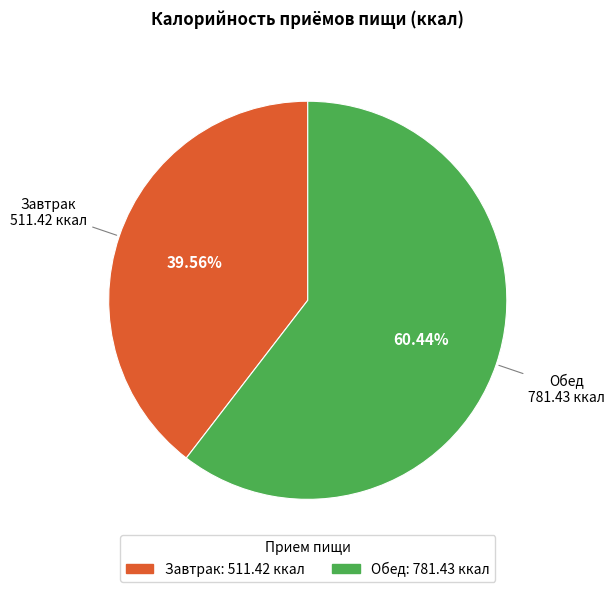

Is the sum of Завтрак and Обед greater than half?

Yes